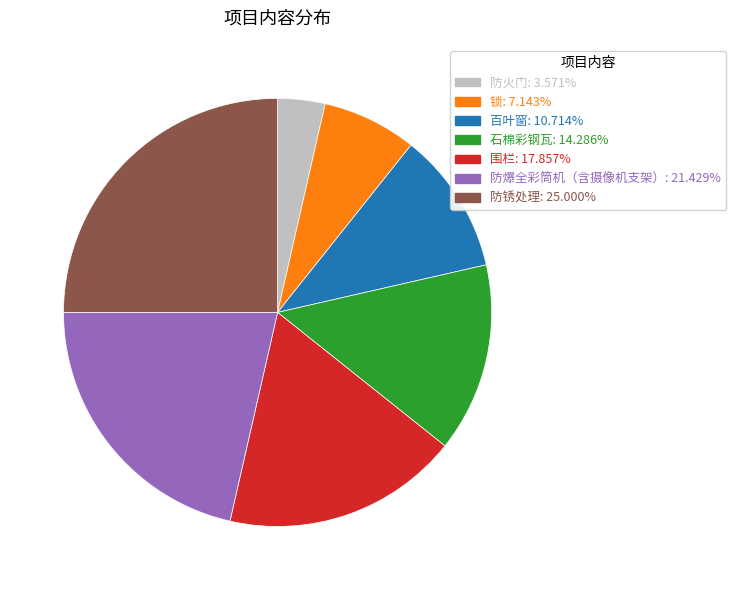

Which slice is the smallest?

防火门